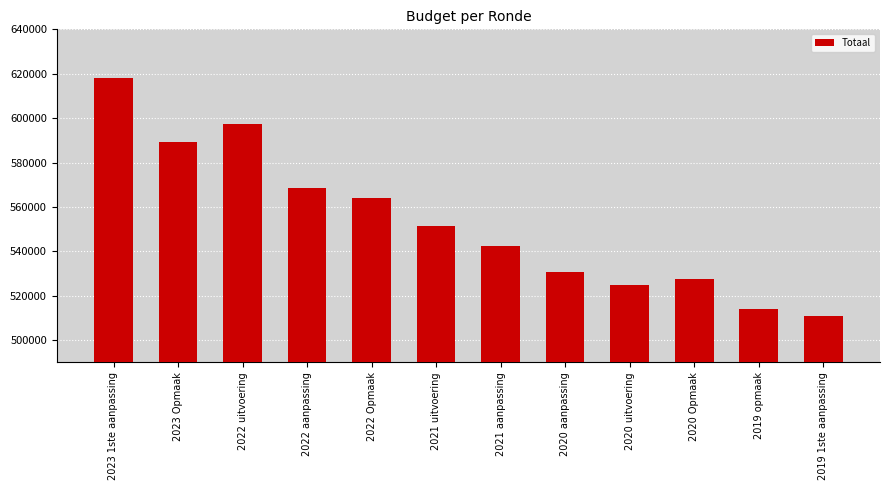

Does the chart contain stacked bars?

No